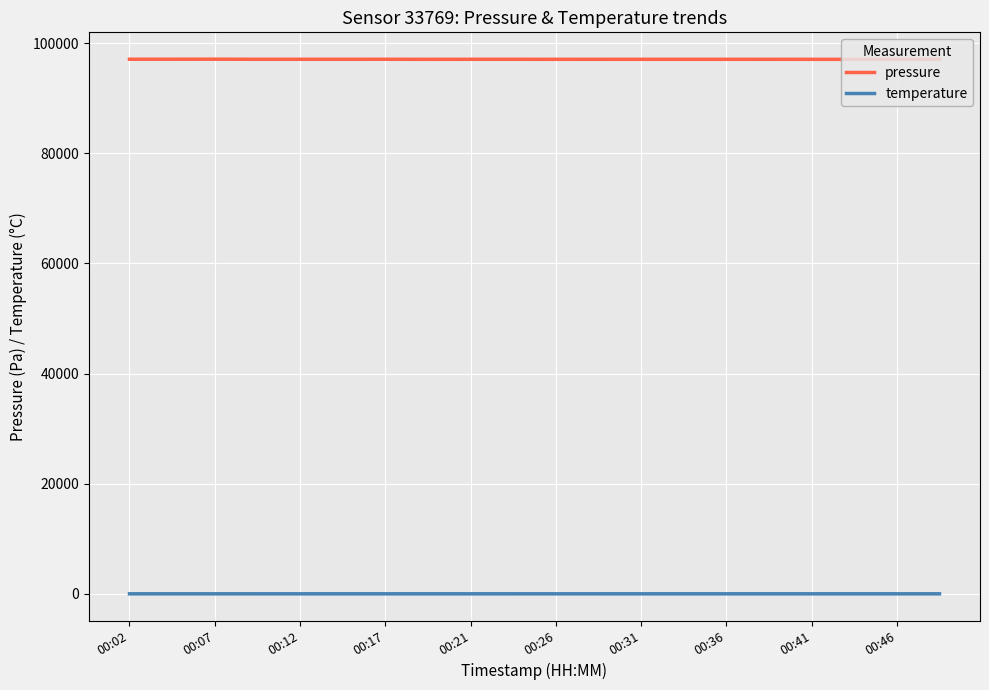

True or false: temperature and pressure cross at least once.

False